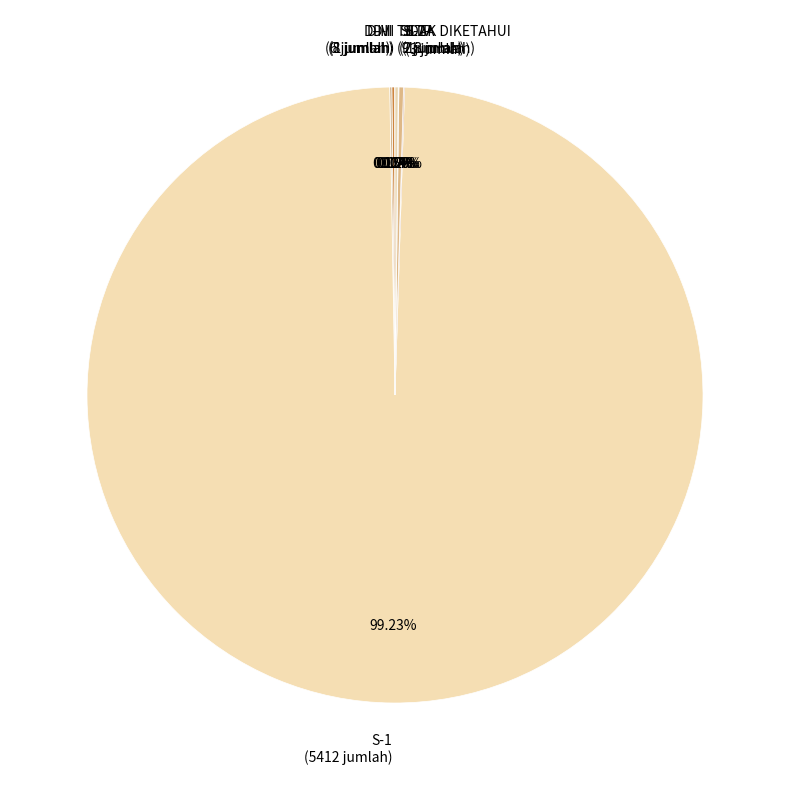

Does any single category account for the majority?

Yes